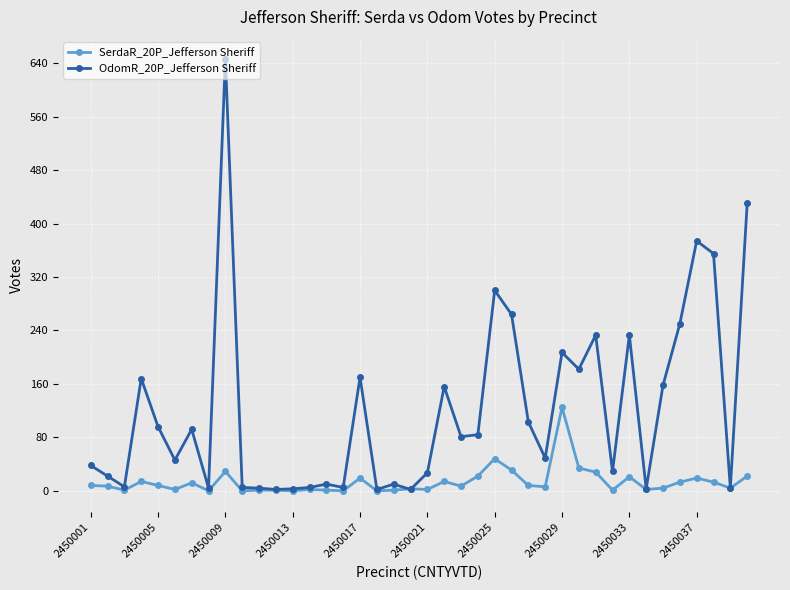

Which series has the largest range (max minus min)?

OdomR_20P_Jefferson Sheriff